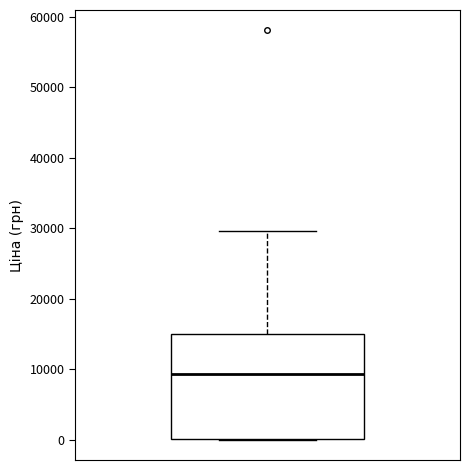

Read this box plot against the y-axis: the position of the median line, the range covered by the box, and the ends of both whiskers. The values are not printed on the chart, so give them approximately, as read against the axis.

median 9000, box 0 to 15000, whiskers 0 to 30000